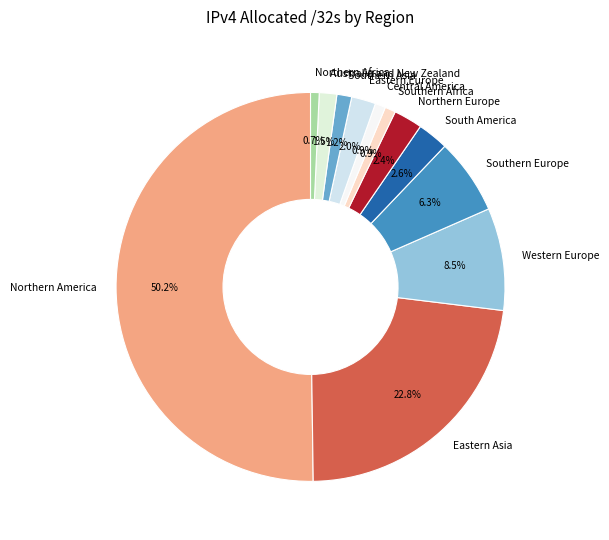

Is it true that Central America is 1% of the pie?

True